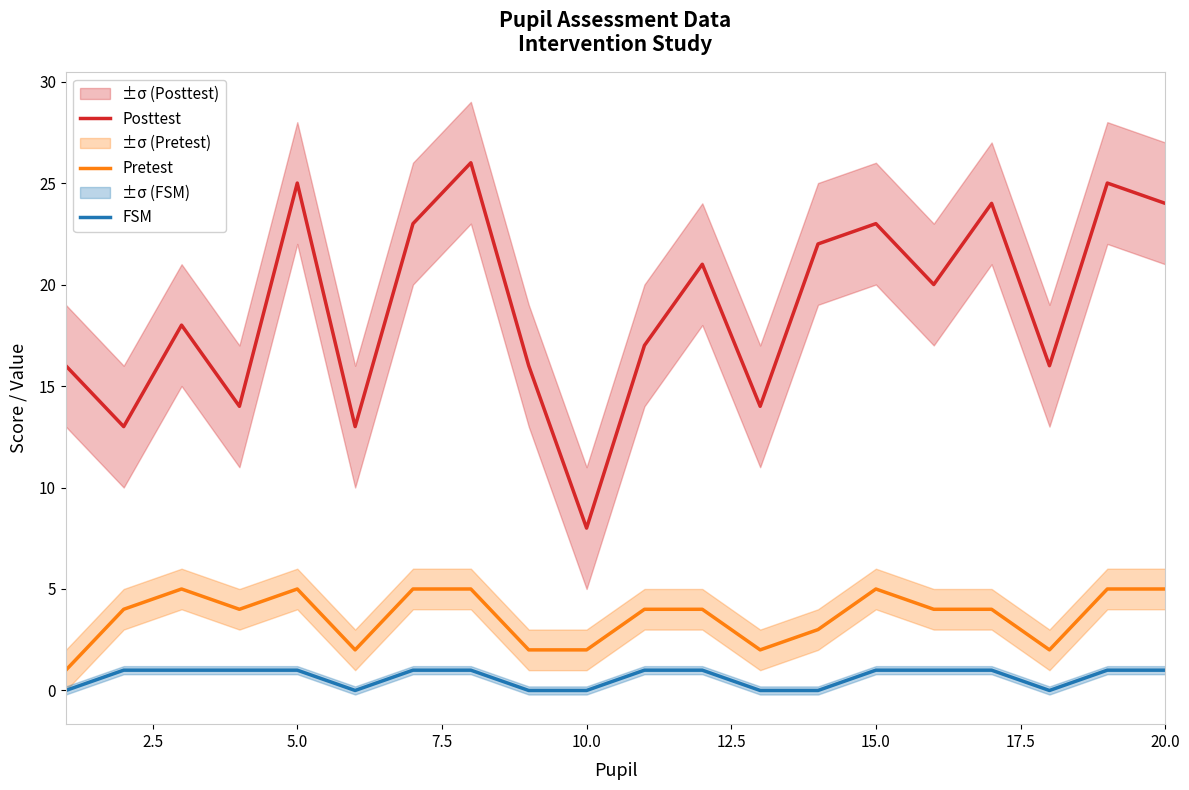

What is the average value of the Posttest series?

19